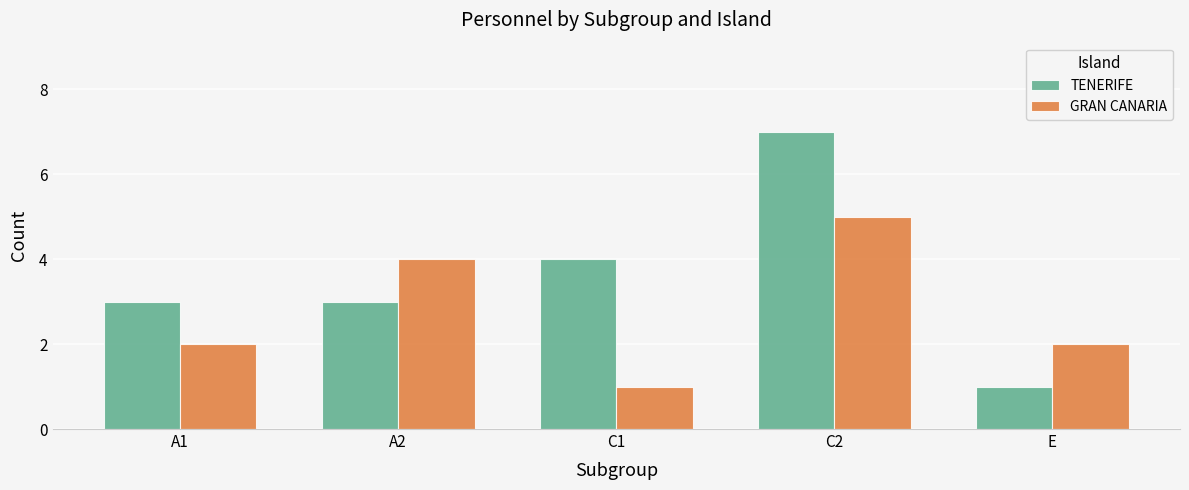

At which category is the sum across all series the highest?

C2